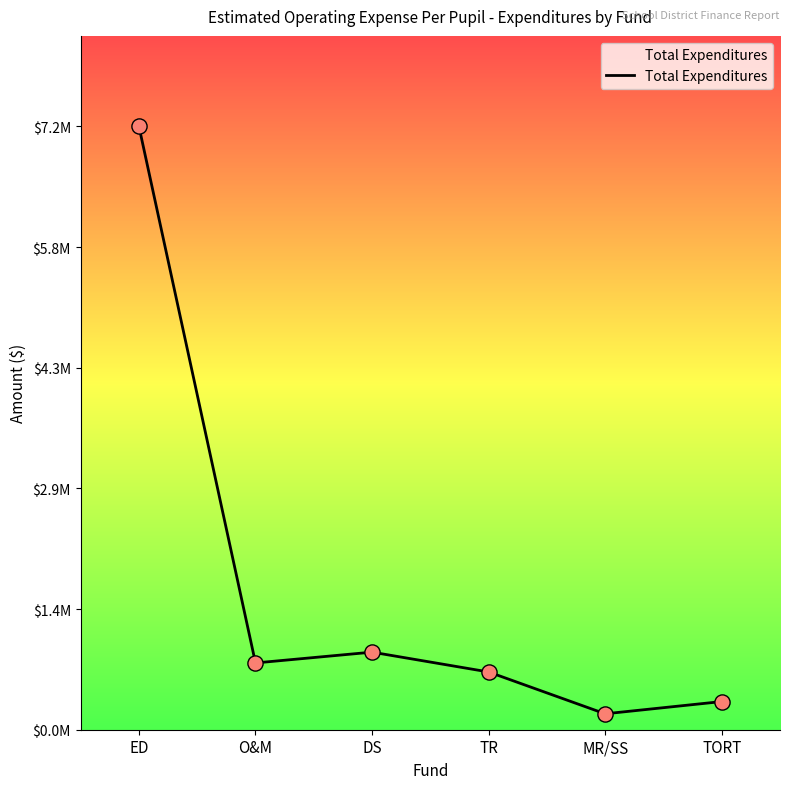

Which has a higher value, TR or ED?

ED